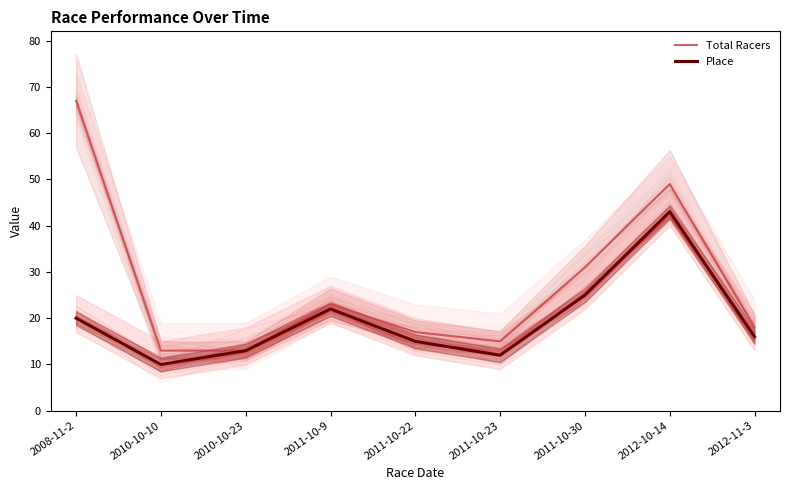

True or false: Total Racers has more than 0 points higher than both neighbors.

True